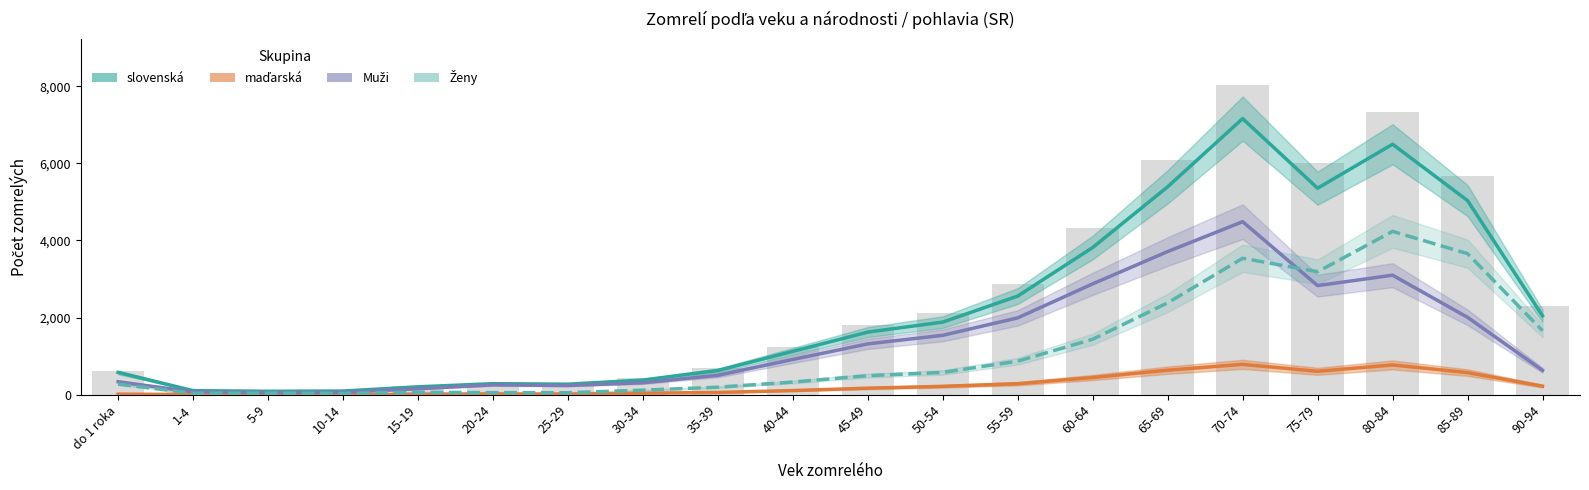

Reading right to left, what are all the values shown in this chart?

slovenská: 2047	5035	6495	5355	7159	5392	3818	2559	1884	1625	1126	630	382	275	288	207	97	91	107	580
maďarská: 224	575	774	609	789	638	448	287	219	171	110	60	42	17	22	13	2	5	6	16
Muži: 634	2008	3100	2830	4487	3713	2876	1994	1542	1320	916	505	312	242	257	157	62	53	77	338
Ženy: 1661	3659	4236	3190	3539	2384	1440	872	580	496	330	197	120	53	56	66	37	44	41	277